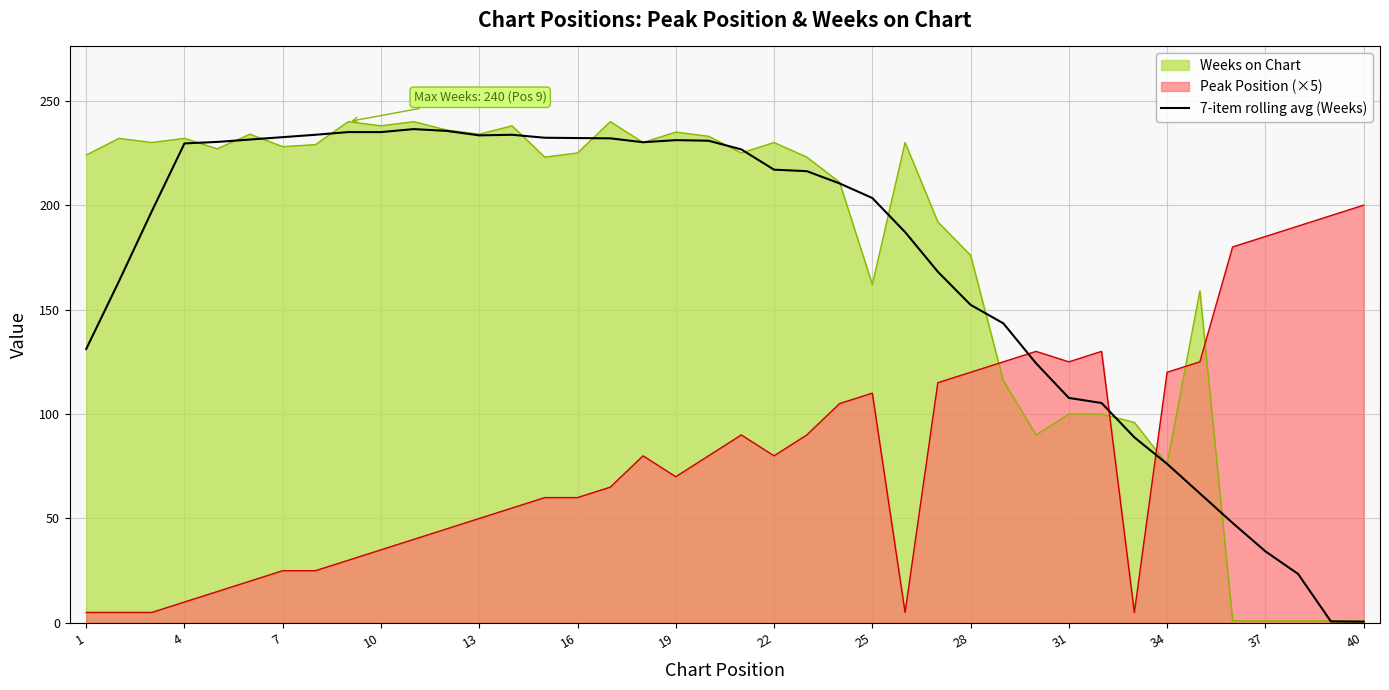

The Weeks on Chart series shows 235.0 at 19. True or false?

True